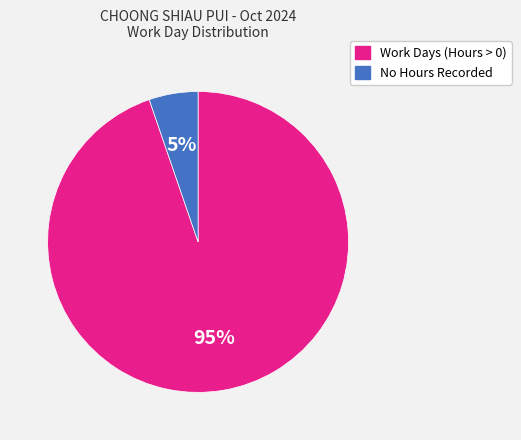

To the nearest percent, what is the average slice percentage?

50%